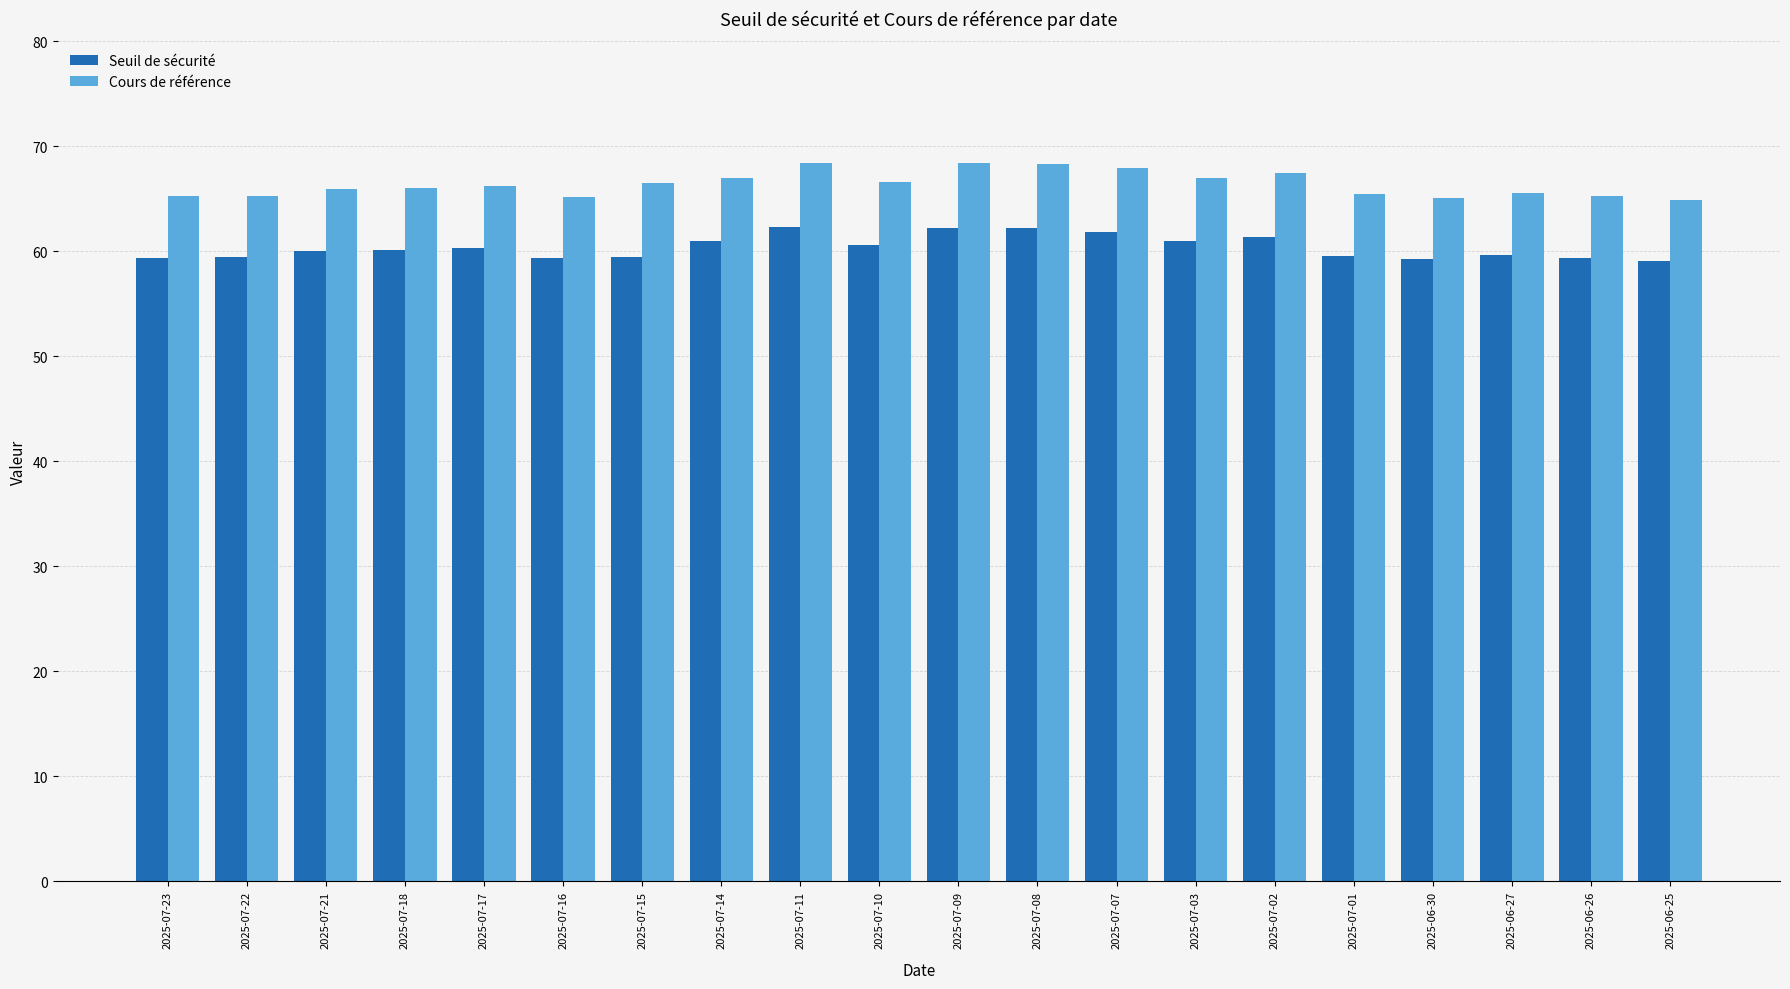

What are all the series names shown in the legend?

Seuil de sécurité, Cours de référence